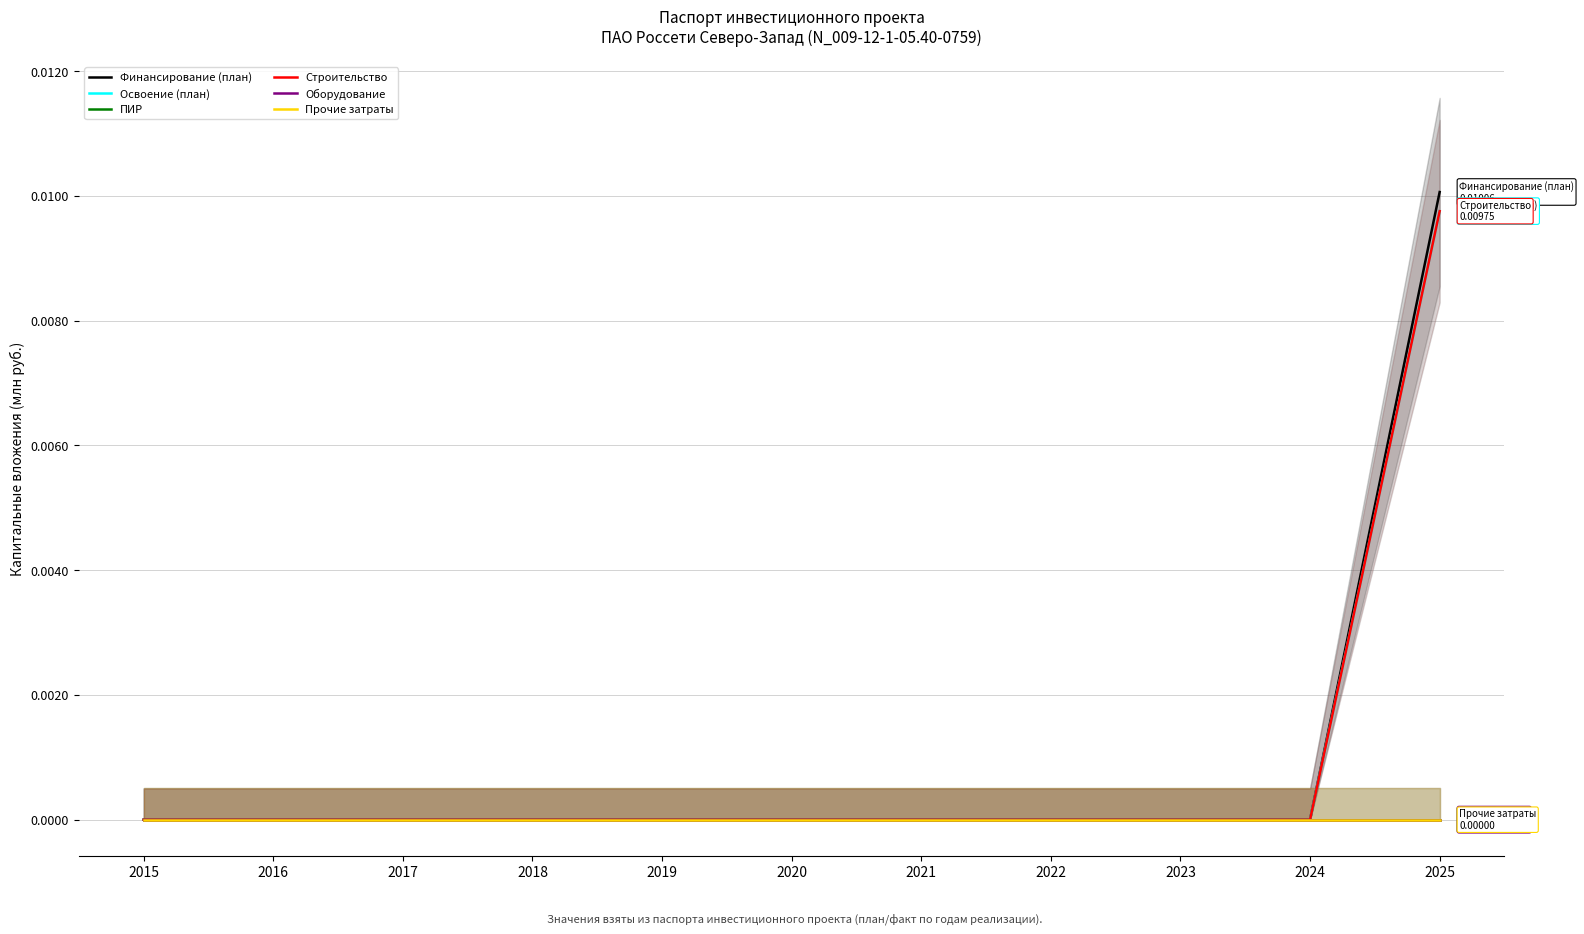

How many lines are shown in the chart?

6